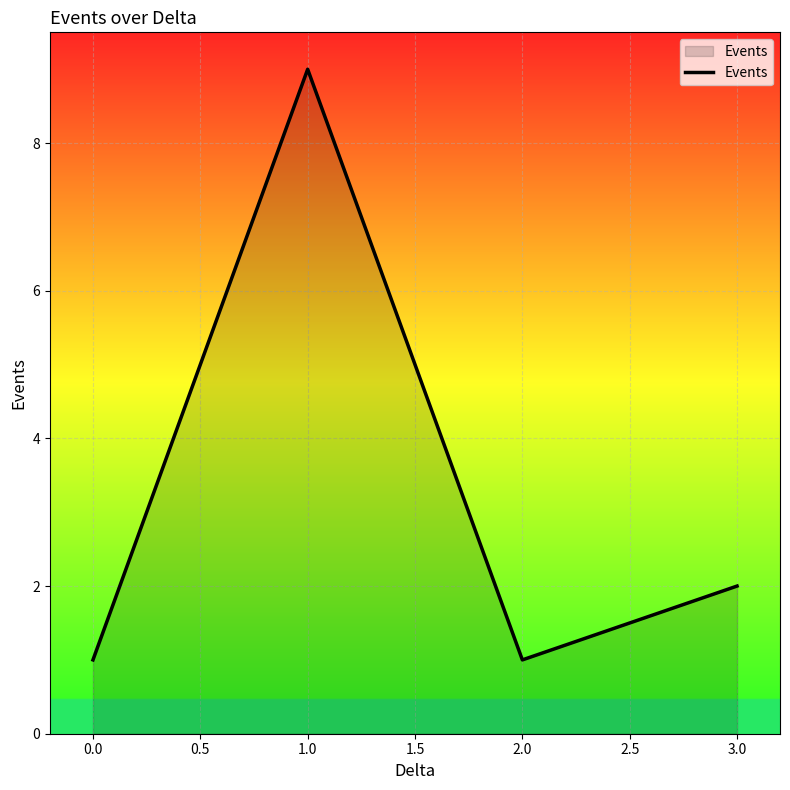

At which category does the chart reach its peak across all series?

1.0